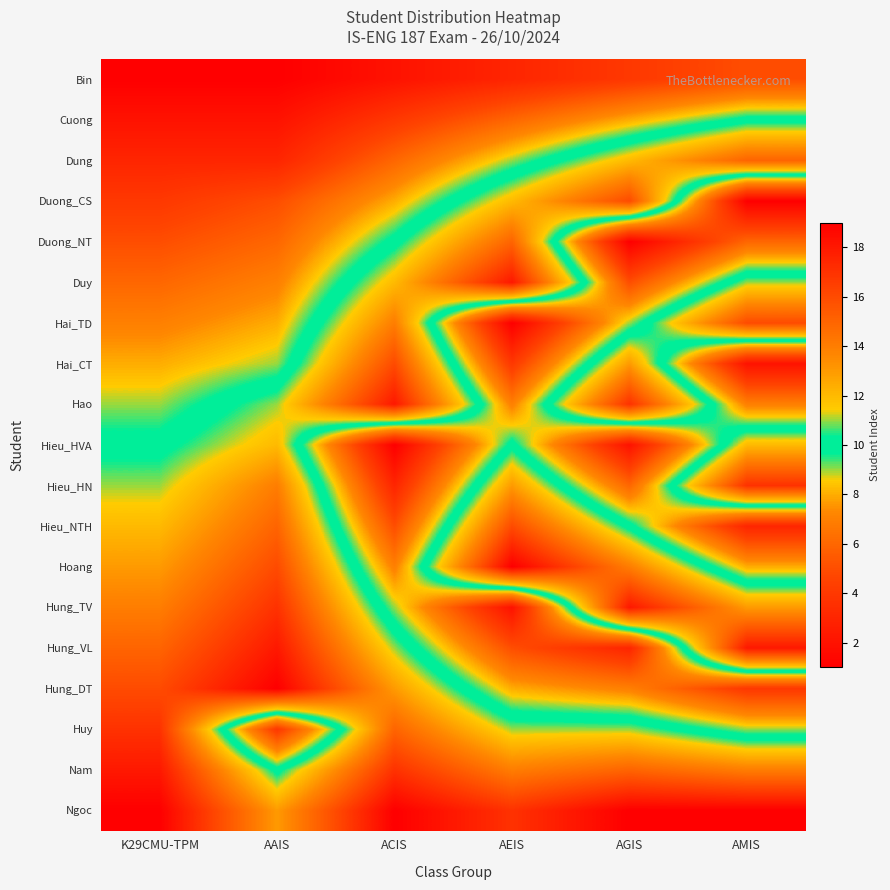

Reading left to right, list all the values displayed in this chart.

Bin: K29CMU-TPM=1	AAIS=1	ACIS=2	AEIS=3	AGIS=4	AMIS=5
Cuong: K29CMU-TPM=2	AAIS=2	ACIS=4	AEIS=6	AGIS=8	AMIS=10
Dung: K29CMU-TPM=3	AAIS=3	ACIS=6	AEIS=9	AGIS=12	AMIS=15
Duong_CS: K29CMU-TPM=4	AAIS=5	ACIS=8	AEIS=12	AGIS=16	AMIS=1
Duong_NT: K29CMU-TPM=5	AAIS=6	ACIS=10	AEIS=15	AGIS=1	AMIS=6
Duy: K29CMU-TPM=6	AAIS=7	ACIS=12	AEIS=18	AGIS=5	AMIS=11
Hai_TD: K29CMU-TPM=7	AAIS=8	ACIS=14	AEIS=1	AGIS=9	AMIS=16
Hai_CT: K29CMU-TPM=8	AAIS=9	ACIS=16	AEIS=4	AGIS=13	AMIS=2
Hao: K29CMU-TPM=9	AAIS=11	ACIS=18	AEIS=7	AGIS=17	AMIS=7
Hieu_HVA: K29CMU-TPM=10	AAIS=12	ACIS=1	AEIS=10	AGIS=2	AMIS=12
Hieu_HN: K29CMU-TPM=11	AAIS=14	ACIS=3	AEIS=13	AGIS=6	AMIS=17
Hieu_NTH: K29CMU-TPM=12	AAIS=15	ACIS=5	AEIS=16	AGIS=10	AMIS=3
Hoang: K29CMU-TPM=13	AAIS=16	ACIS=7	AEIS=19	AGIS=14	AMIS=8
Hung_TV: K29CMU-TPM=14	AAIS=17	ACIS=9	AEIS=2	AGIS=18	AMIS=13
Hung_VL: K29CMU-TPM=15	AAIS=18	ACIS=11	AEIS=5	AGIS=3	AMIS=18
Hung_DT: K29CMU-TPM=16	AAIS=19	ACIS=13	AEIS=8	AGIS=7	AMIS=4
Huy: K29CMU-TPM=17	AAIS=4	ACIS=15	AEIS=11	AGIS=11	AMIS=9
Nam: K29CMU-TPM=18	AAIS=10	ACIS=17	AEIS=14	AGIS=15	AMIS=14
Ngoc: K29CMU-TPM=19	AAIS=13	ACIS=19	AEIS=17	AGIS=19	AMIS=19